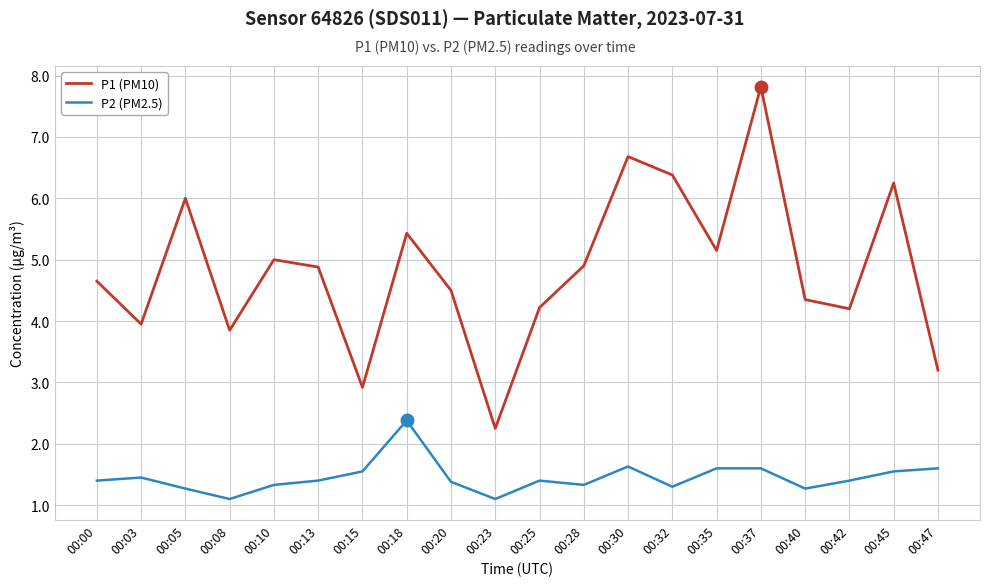

How many series are shown in this chart?

2